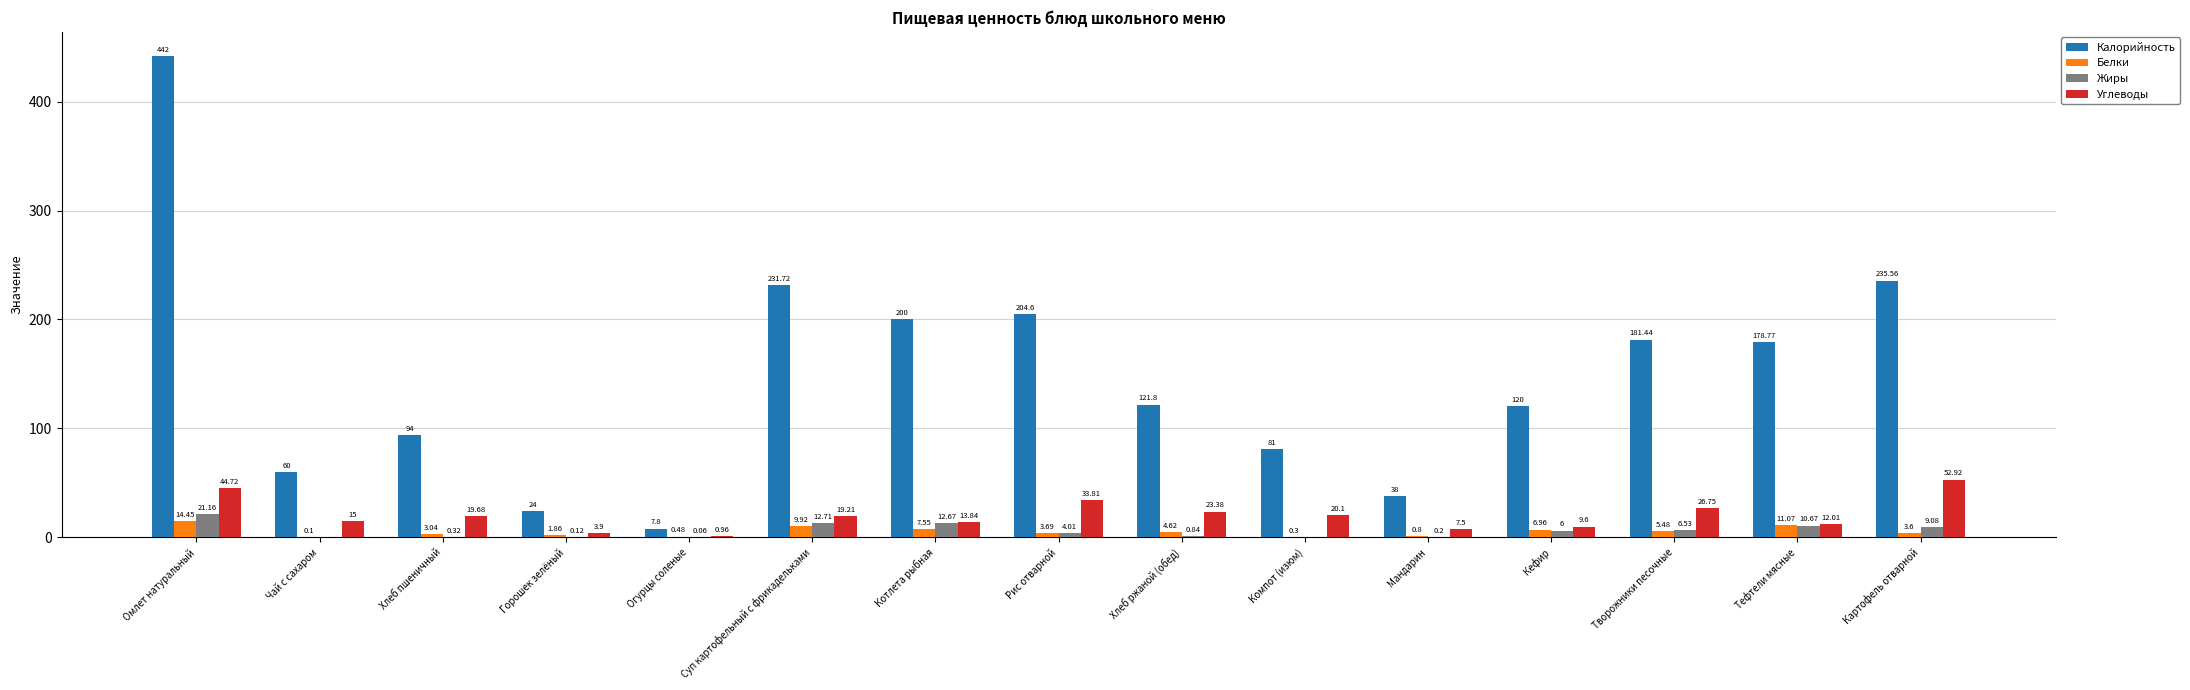

Between Горошек зелёный and Суп картофельный с фрикадельками, which series saw the biggest shift?

Калорийность